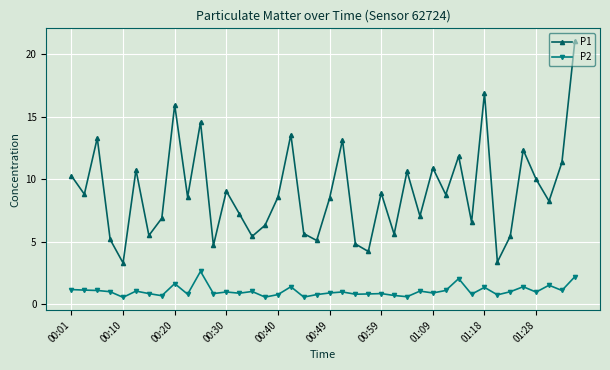

True or false: P2 and P1 intersect in this chart.

False